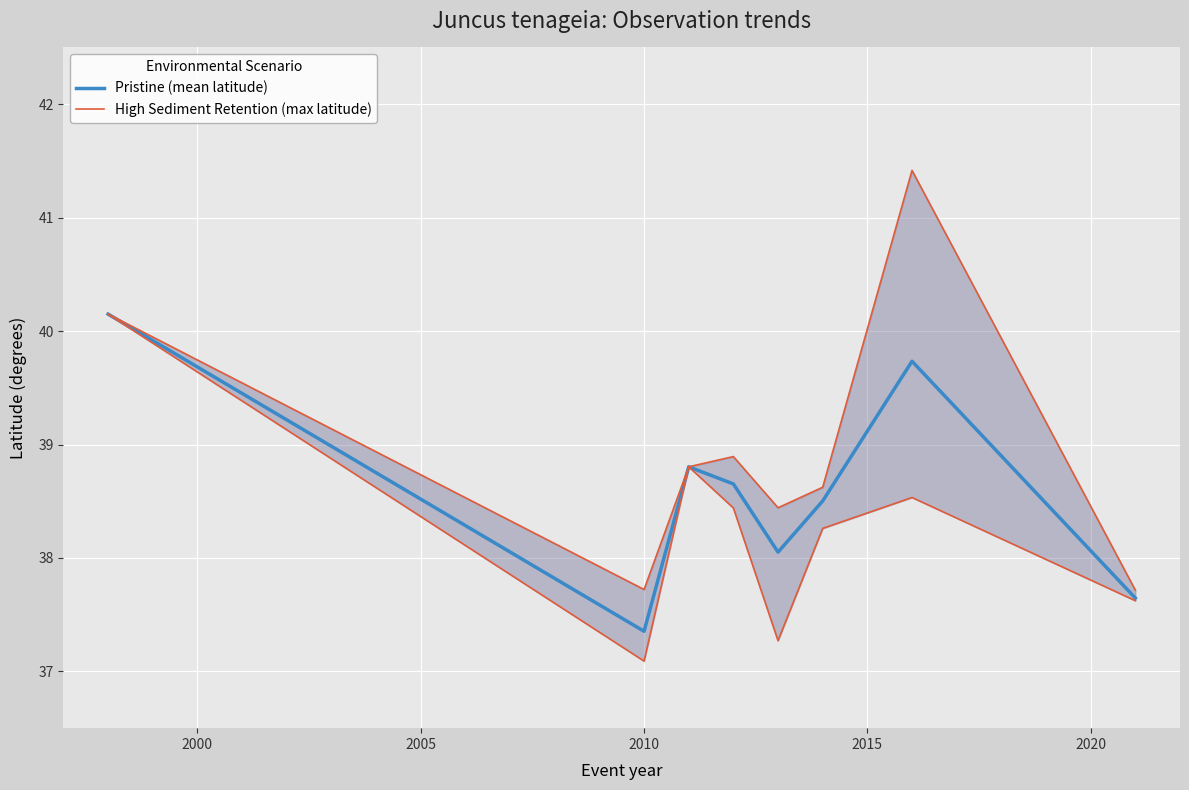

How many values in the High Sediment Retention (max latitude) series exceed 38?

6